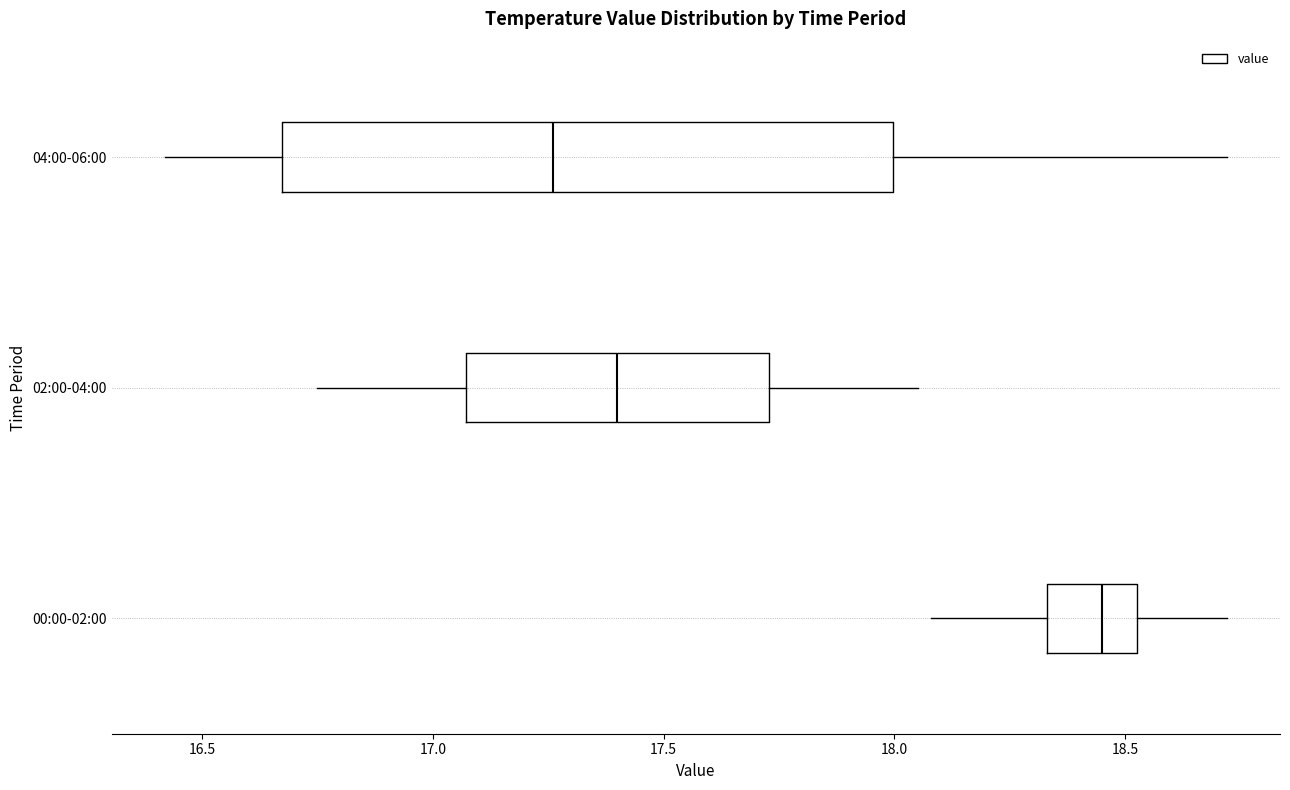

Where is the right edge of the box for 04:00-06:00 on the x-axis? The values are not printed on the chart, so give them approximately, as read against the axis.

18.00